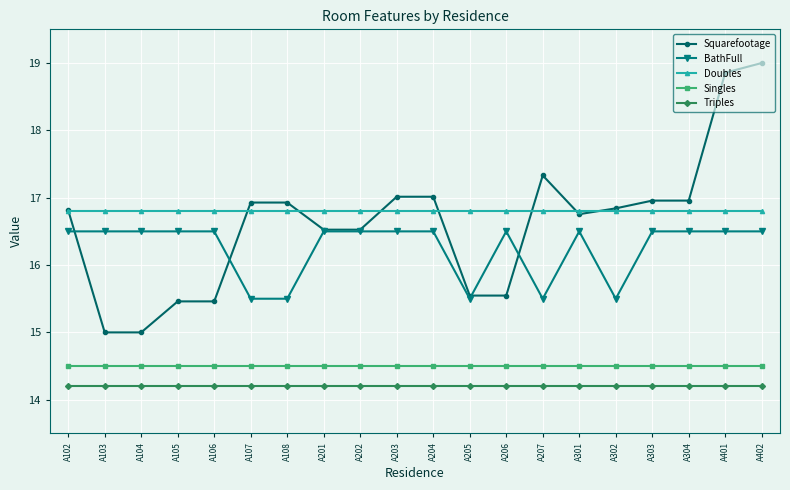

True or false: Singles and BathFull intersect in this chart.

False